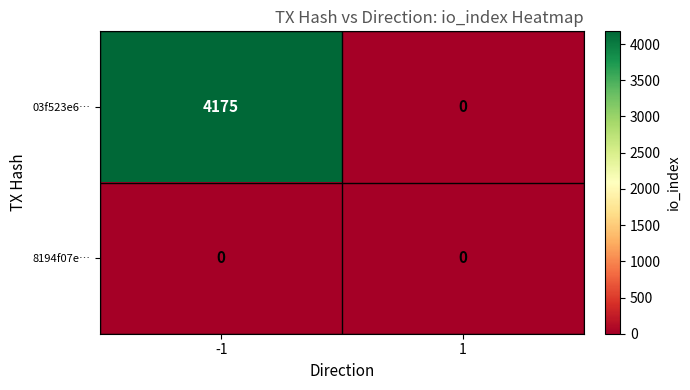

At which category is the sum across all series the highest?

-1